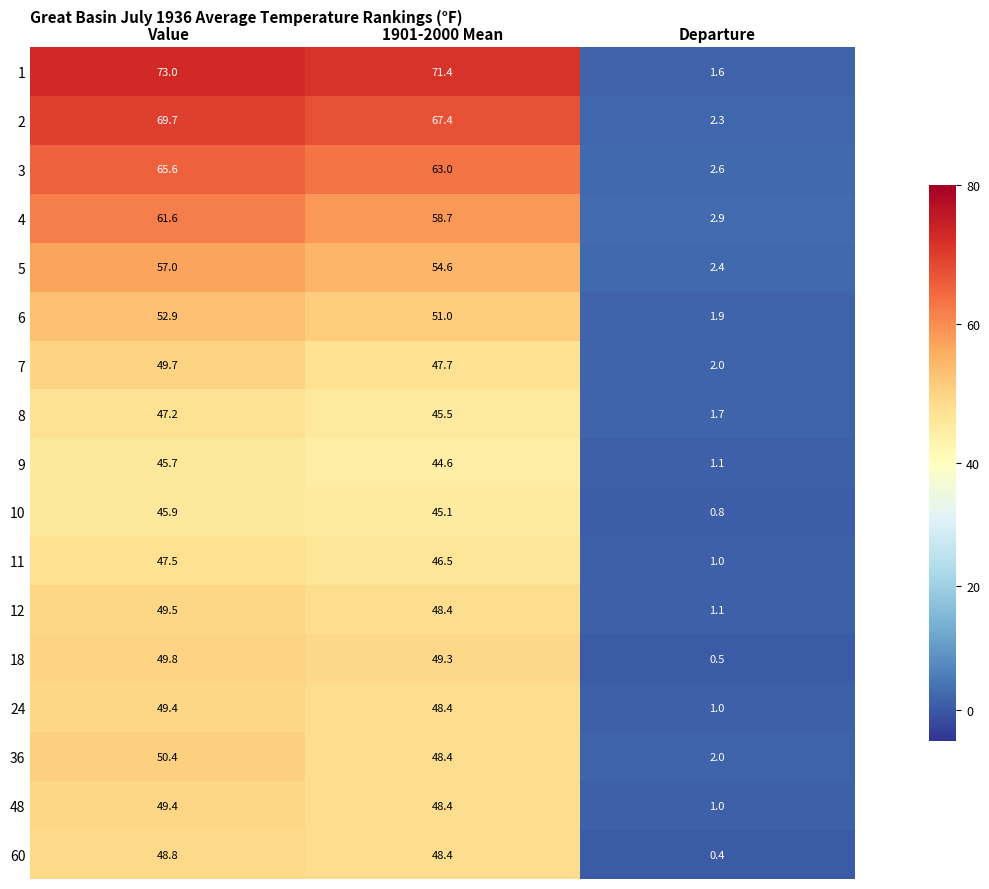

At which category is the sum across all series the highest?

Value